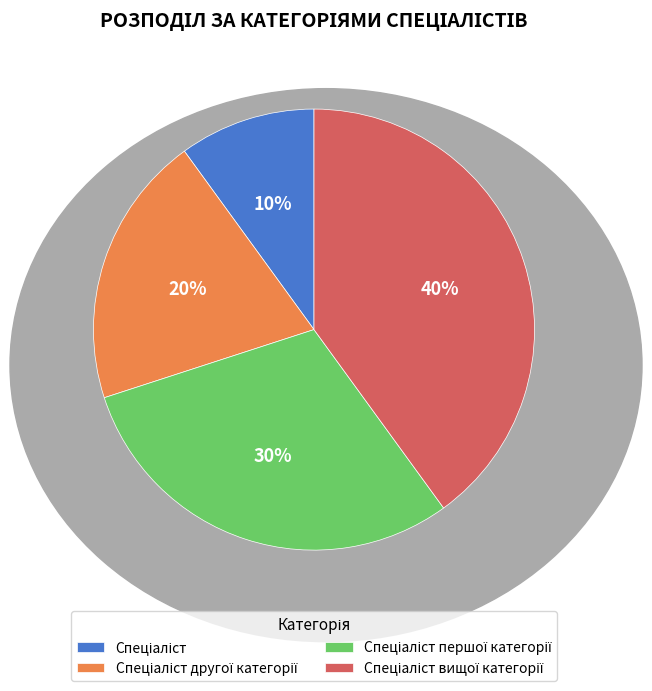

Count the number of slices in the pie.

4